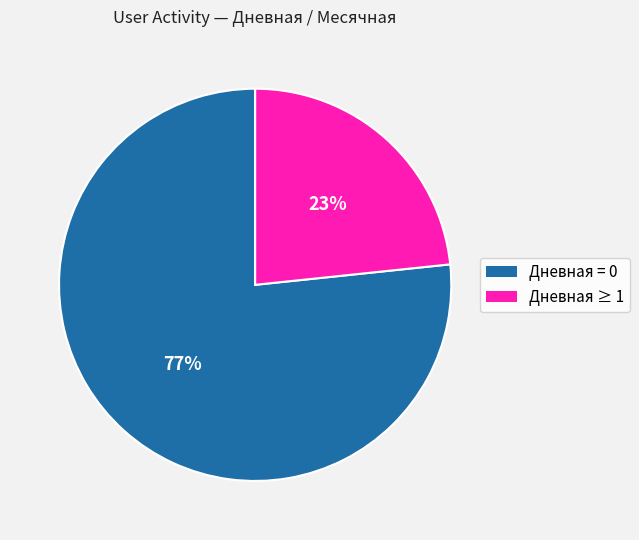

How many slices are in this pie chart?

2